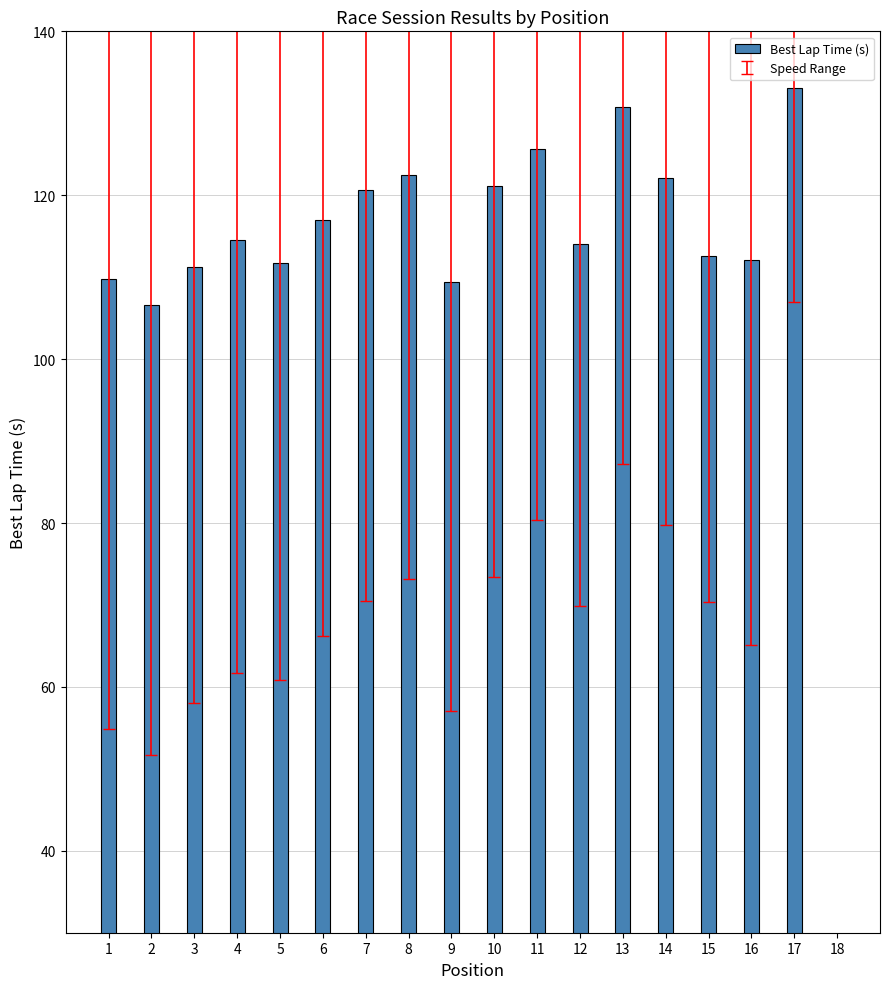

How many data points are above 114?

9